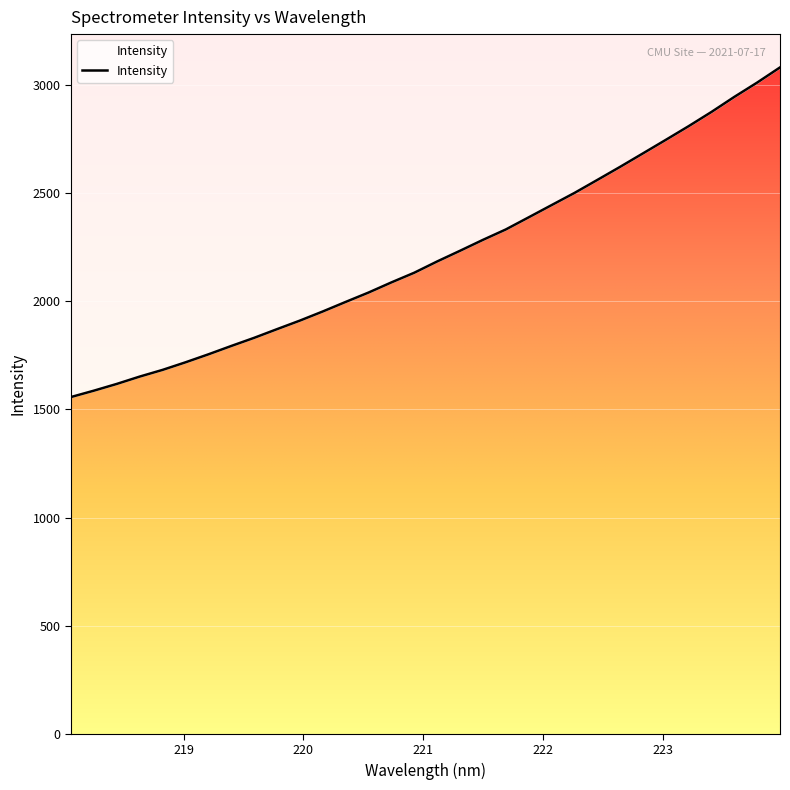

Is it true that the value at 218.6332 is 2595.7?

False